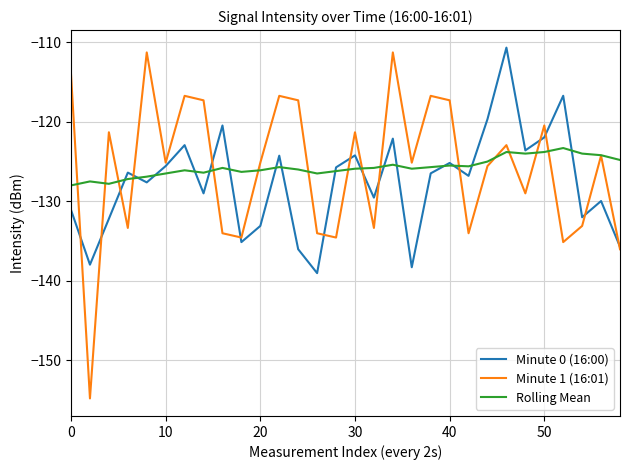

True or false: Rolling Mean and Minute 0 (16:00) cross at least once.

True